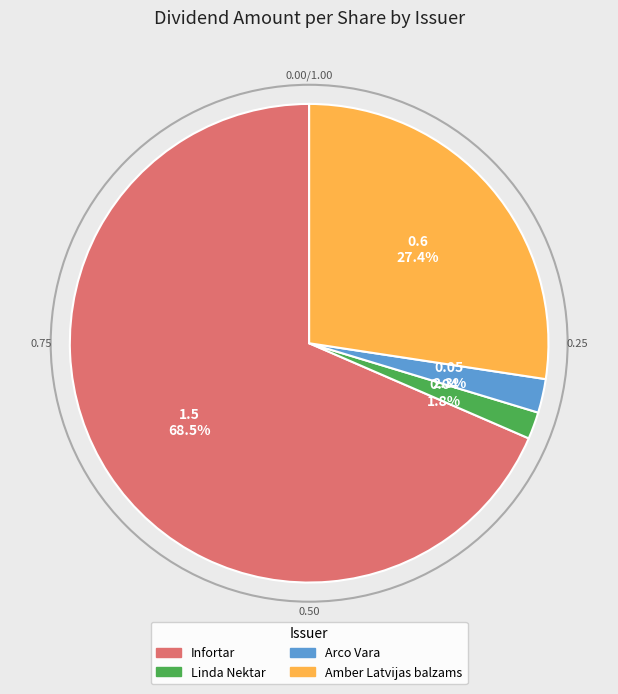

Is it true that Linda Nektar is 2% of the pie?

True